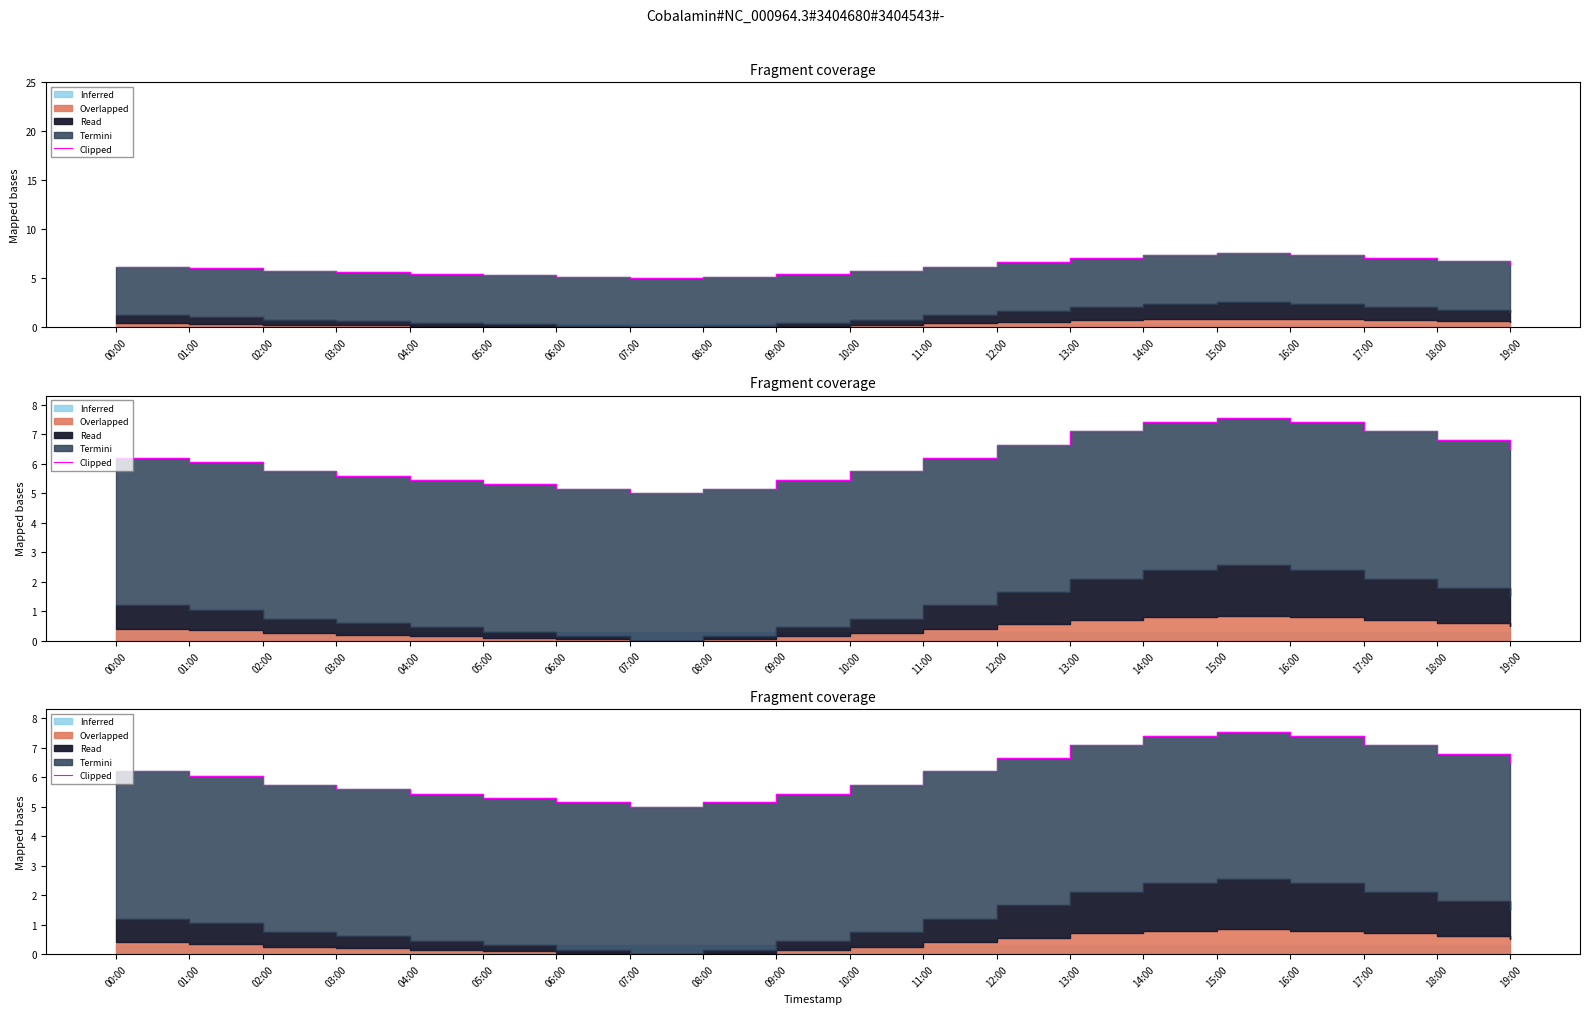

Does the chart display data point markers on the line(s)?

No